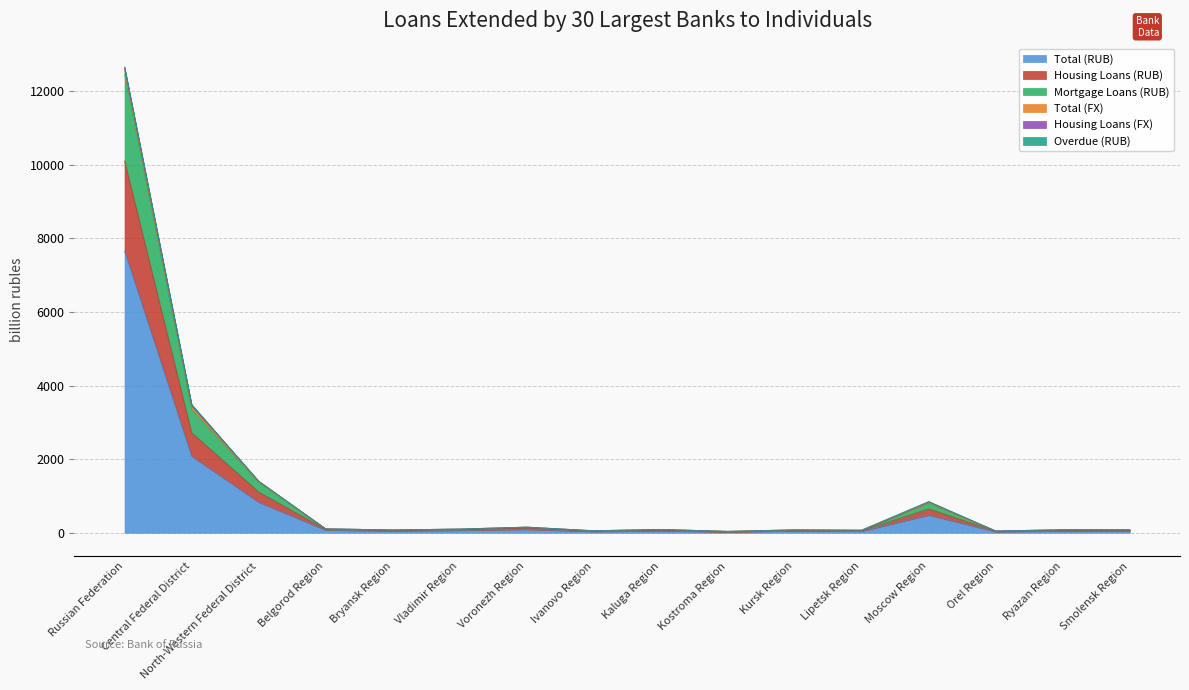

Between Kostroma Region and Ryazan Region, which is larger?

Ryazan Region